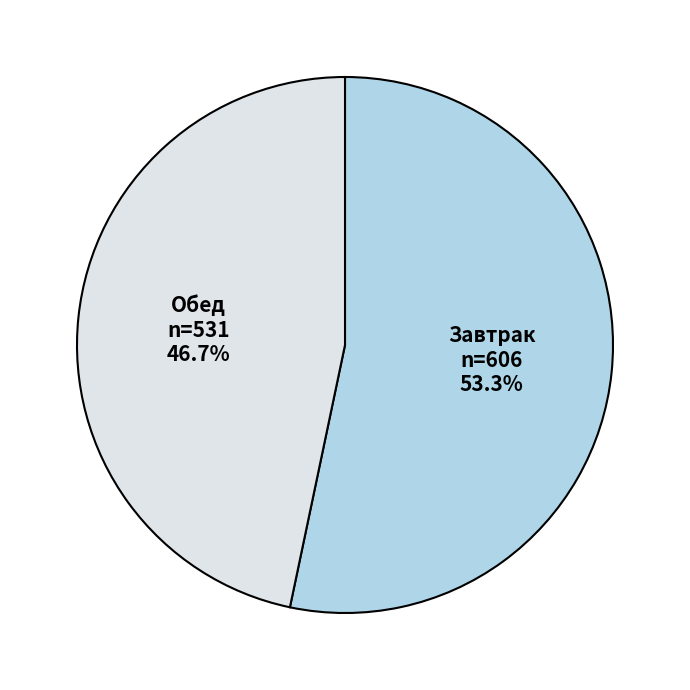

Rank the categories by value from highest to lowest.

Завтрак, Обед